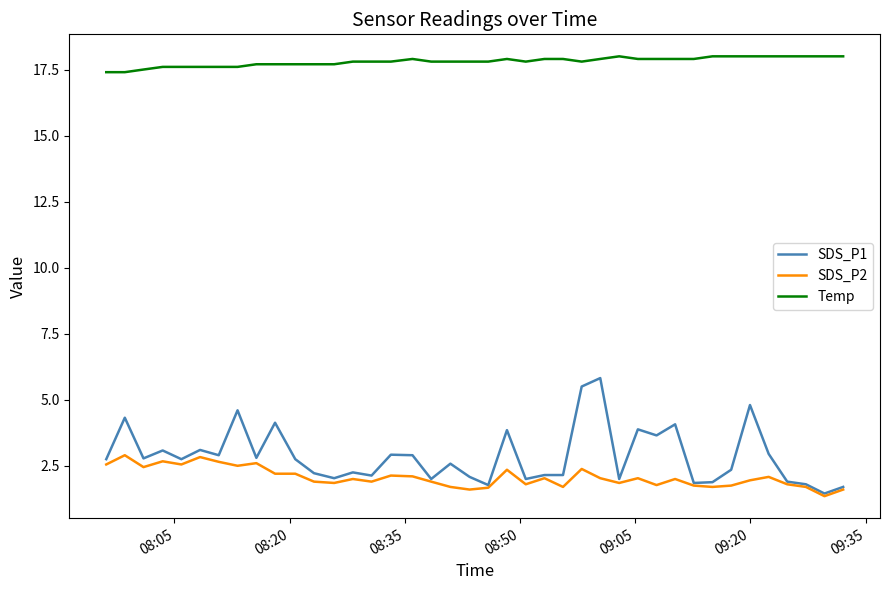

What is the sum of all SDS_P2 values?

82.5